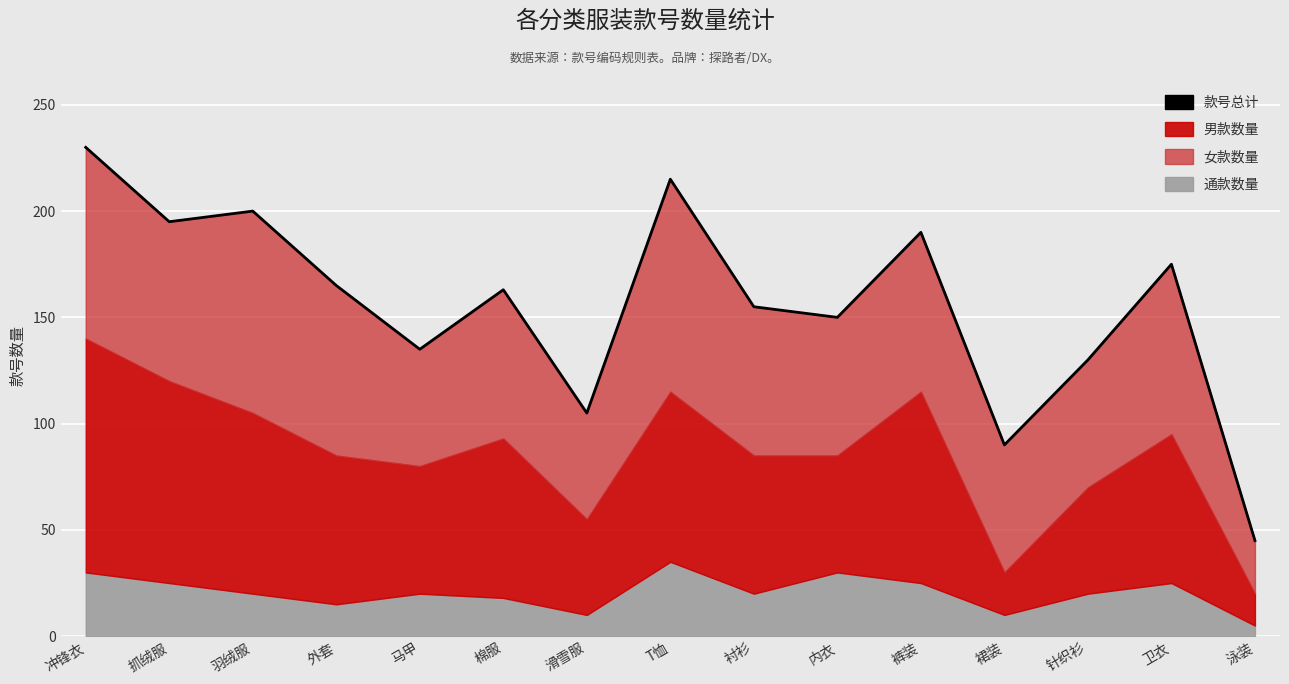

At which category does the data reach its first local valley?

抓绒服